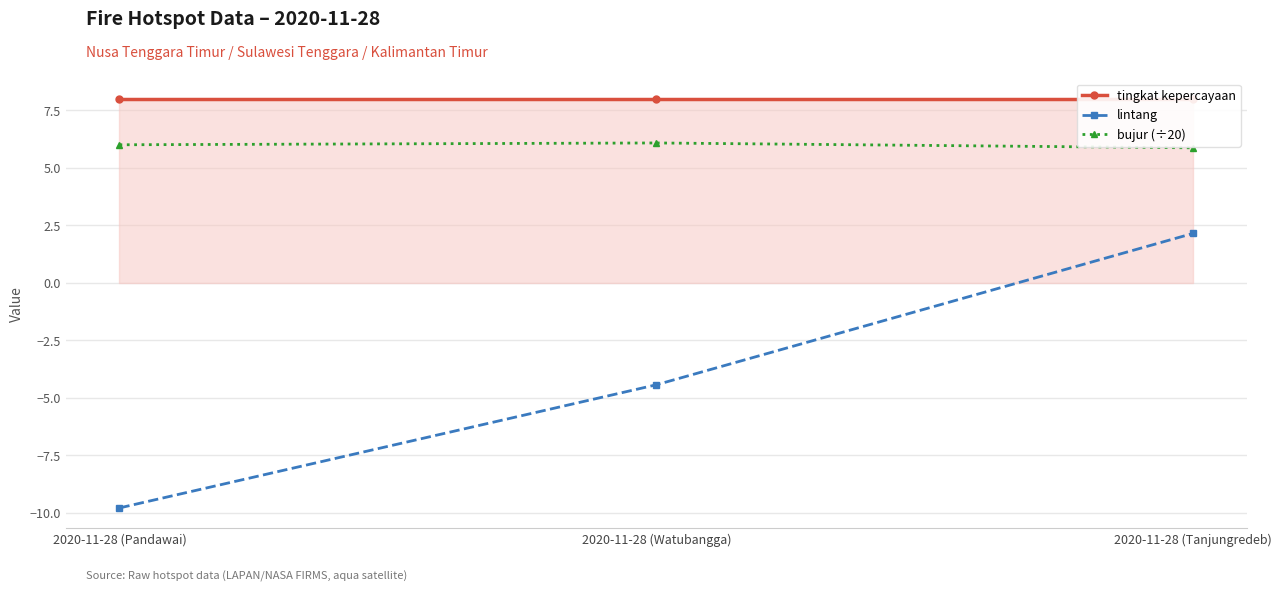

Reading left to right, transcribe all the data shown in this chart.

tingkat kepercayaan: 8.0	8.0	8.0
lintang: -9.8	-4.4	2.2
bujur (÷20): 6.0	6.1	5.9